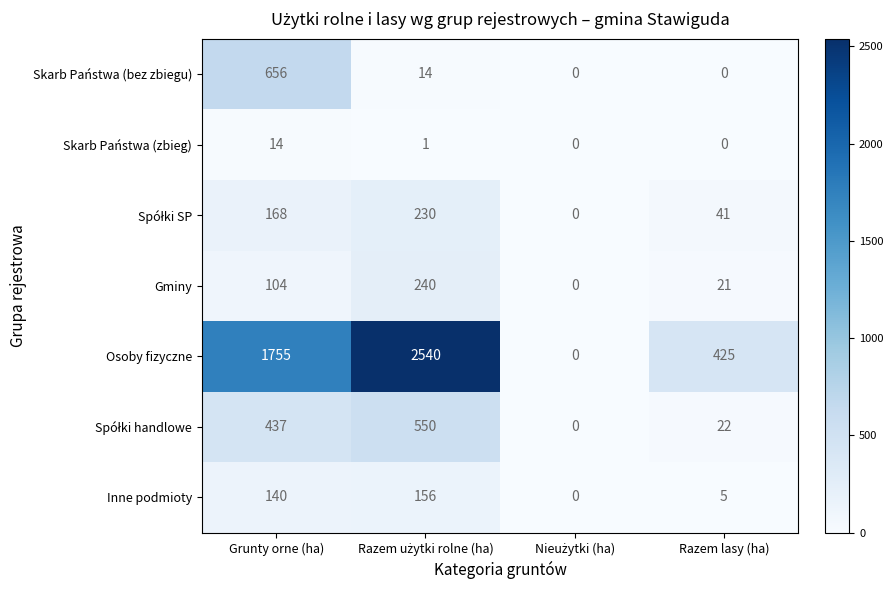

Which category has the highest value in the Skarb Państwa (zbieg) series?

Grunty orne (ha)